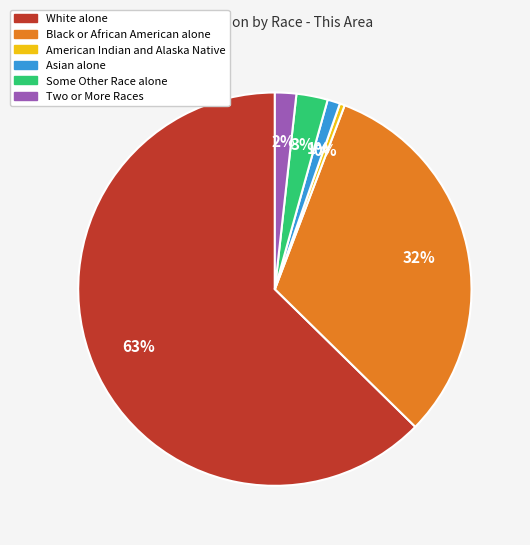

Combined, do Black or African American alone and Asian alone account for over 50%?

No